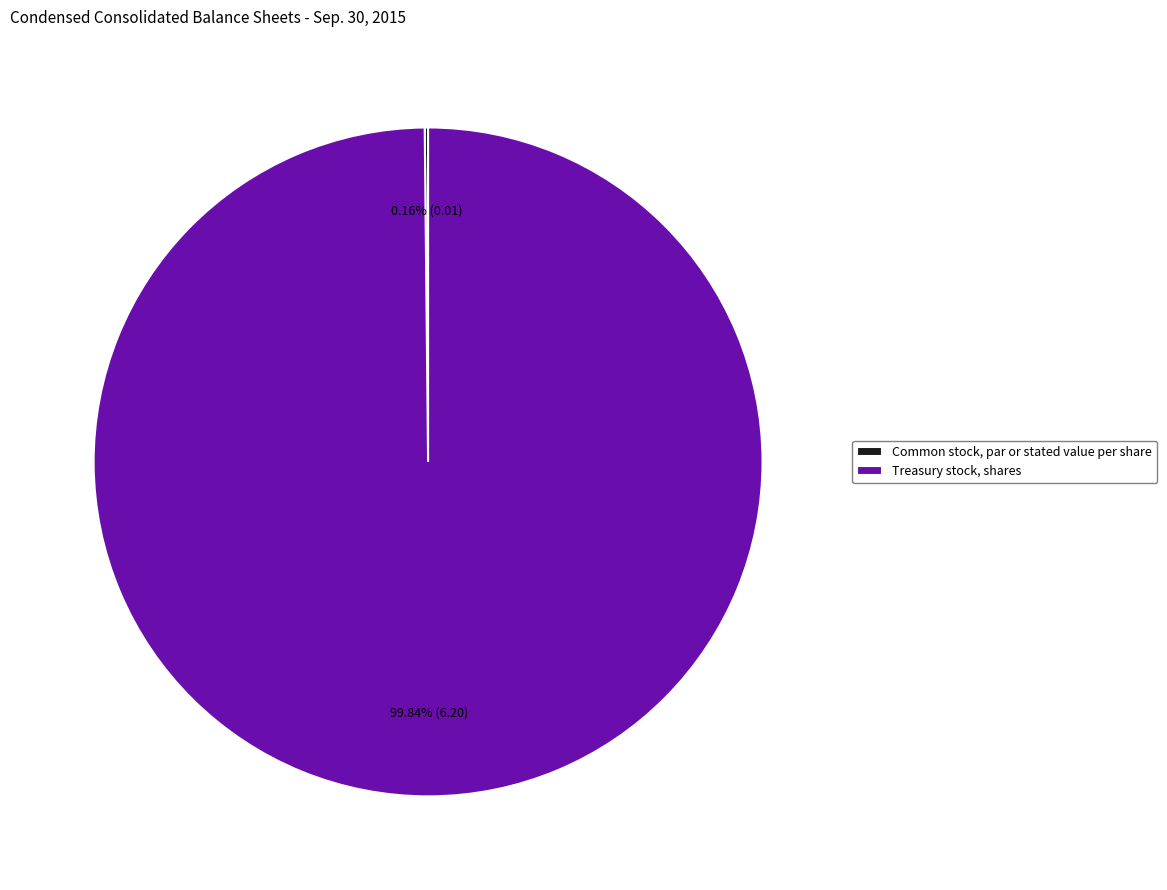

What is the largest slice in the pie chart?

Treasury stock, shares